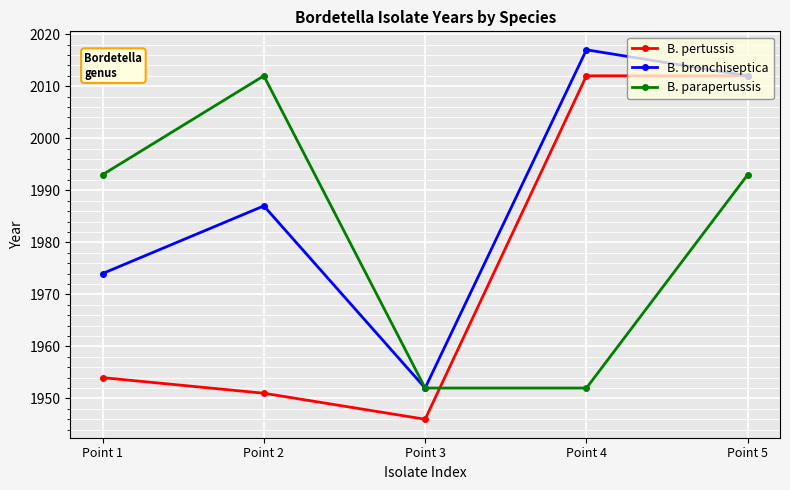

Reading left to right, what are all the values shown in this chart?

B. pertussis: Point 1=1954	Point 2=1951	Point 3=1946	Point 4=2012	Point 5=2012
B. bronchiseptica: Point 1=1974	Point 2=1987	Point 3=1952	Point 4=2017	Point 5=2012
B. parapertussis: Point 1=1993	Point 2=2012	Point 3=1952	Point 4=1952	Point 5=1993